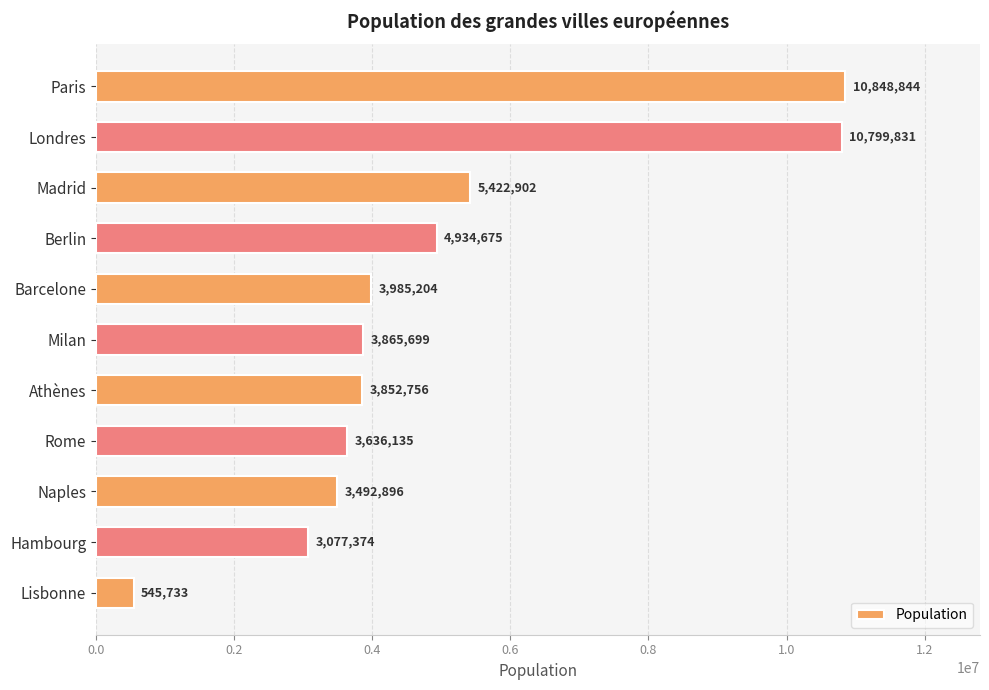

The value at Milan is 3865699. True or false?

True